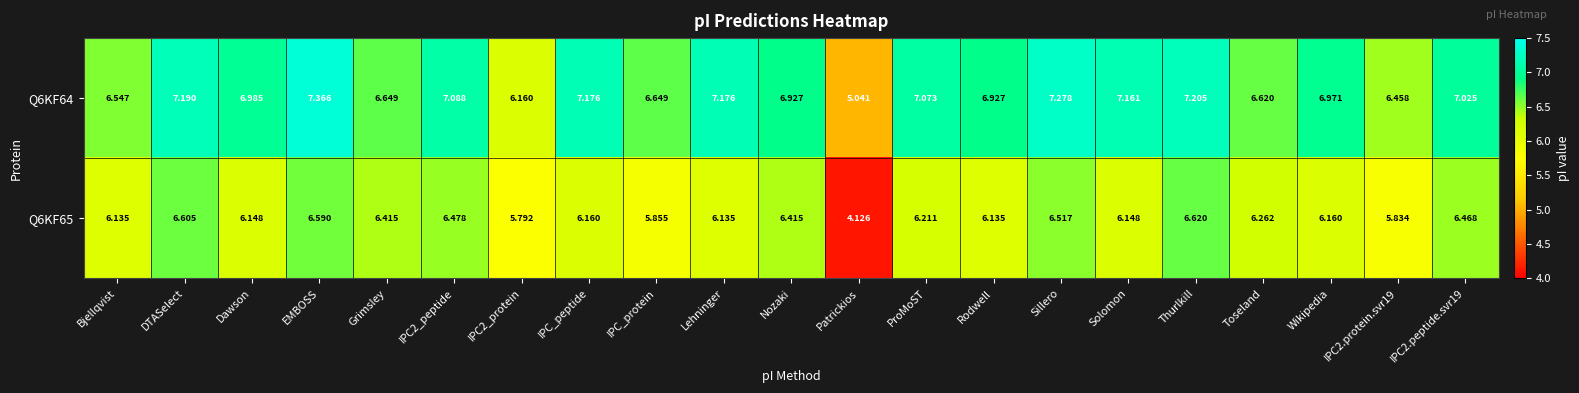

Count the number of categories in the chart.

21